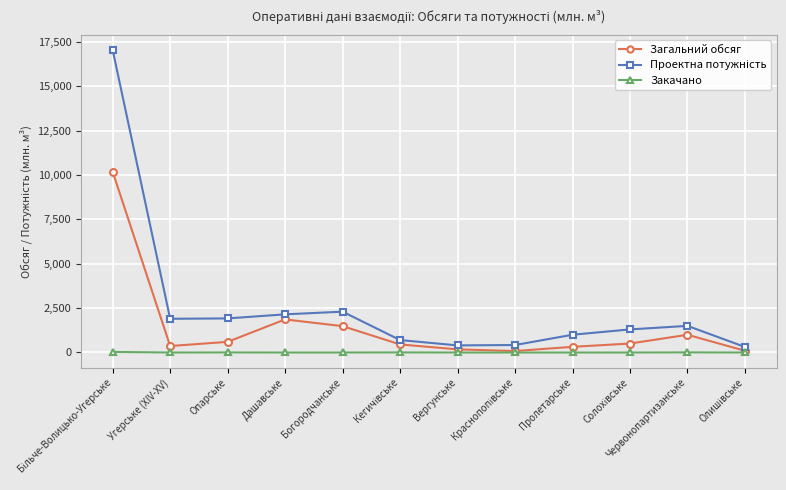

What is the value of the Загальний обсяг point at the 6th from the left?

453.6